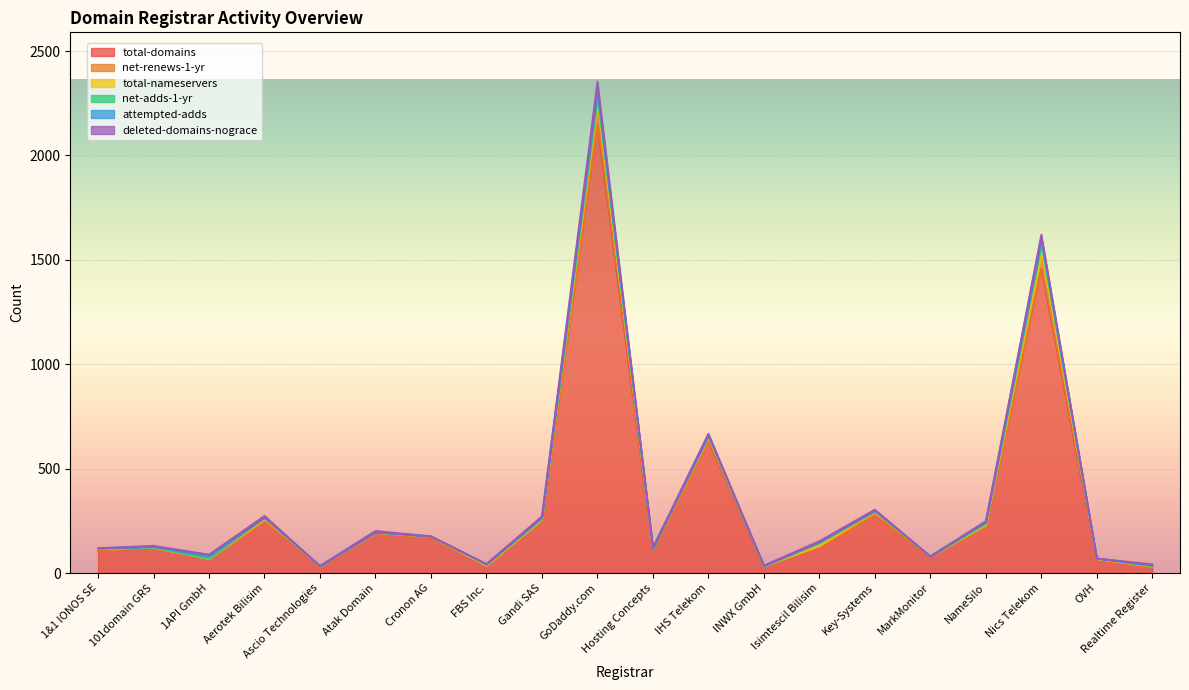

Reading left to right, extract all data points from this chart.

total-domains: 106	120	66	247	32	193	170	34	249	2149	109	633	31	125	277	76	224	1460	63	31
net-renews-1-yr: 11	2	2	11	1	0	4	1	7	90	6	14	2	5	17	3	6	65	4	0
total-nameservers: 2	0	0	8	0	3	2	4	5	28	2	9	0	14	2	0	6	41	2	2
net-adds-1-yr: 0	3	10	0	1	0	0	4	2	27	1	2	1	2	2	0	7	19	1	3
attempted-adds: 0	2	10	0	0	0	0	0	6	28	2	2	1	4	2	1	5	22	0	2
deleted-domains-nograce: 0	4	0	8	0	6	0	0	3	32	2	8	1	3	4	0	0	14	0	4